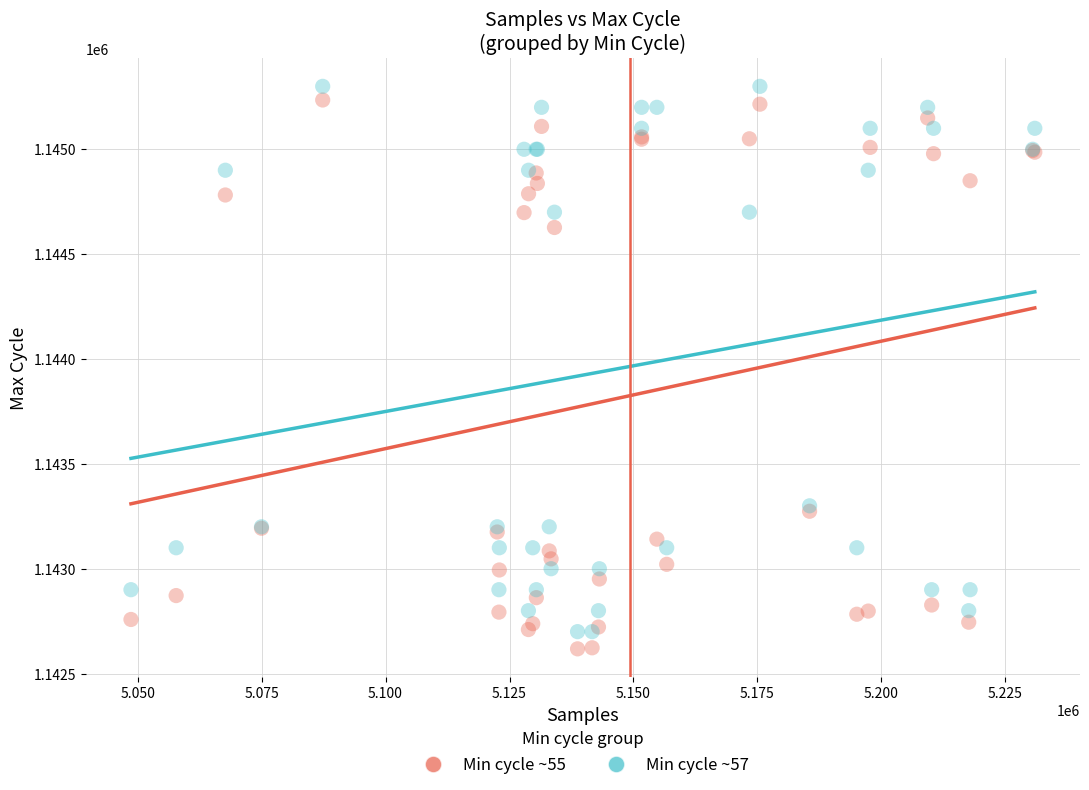

What are all the series names shown in the legend?

Min cycle ~55, Min cycle ~57